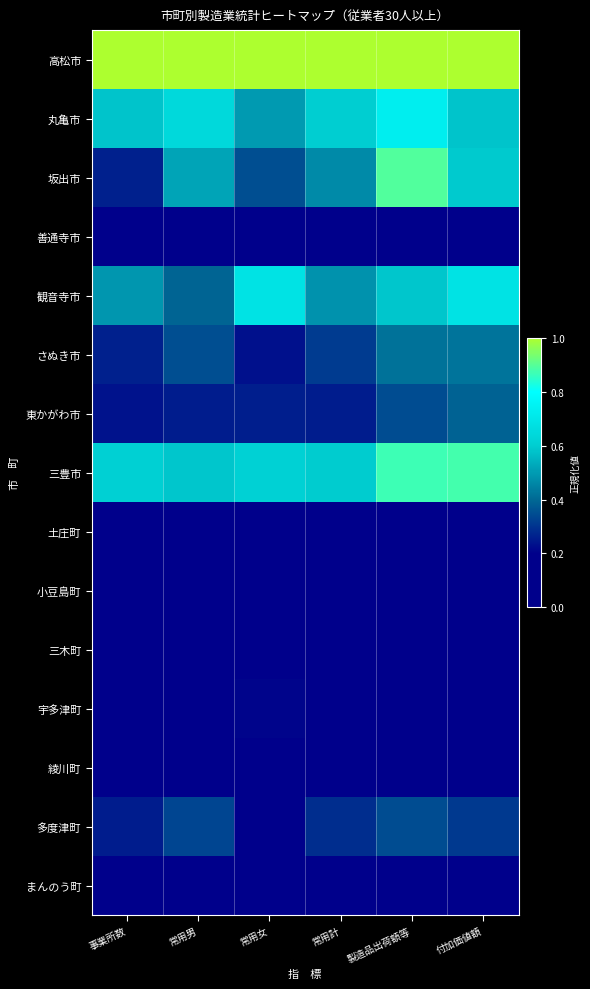

What is the greatest value displayed?

1.0